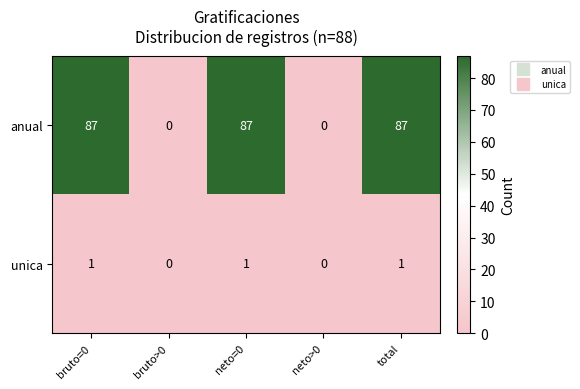

Reading left to right, list all the values displayed in this chart.

anual: bruto=0=87	bruto>0=0	neto=0=87	neto>0=0	total=87
unica: bruto=0=1	bruto>0=0	neto=0=1	neto>0=0	total=1